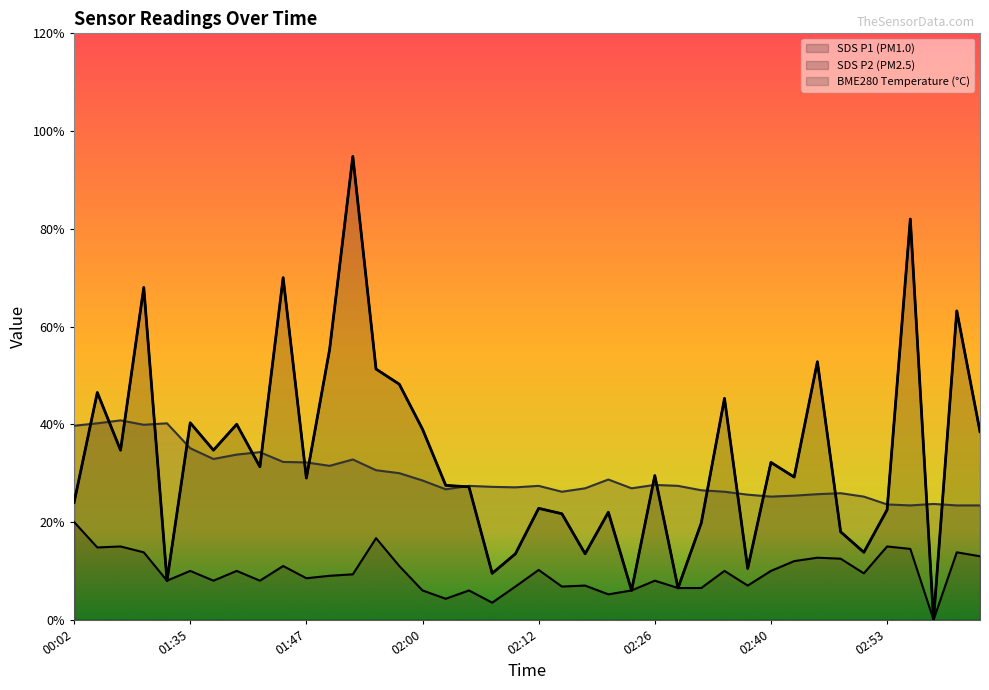

Reading left to right, what are all the values shown in this chart?

BME280_temperature: 4.0	4.0	4.1	4.0	4.0	3.5	3.3	3.4	3.4	3.2	3.2	3.1	3.3	3.1	3.0	2.9	2.7	2.7	2.7	2.7	2.7	2.6	2.7	2.9	2.7	2.8	2.7	2.6	2.6	2.6	2.5	2.5	2.6	2.6	2.5	2.4	2.3	2.4	2.3	2.3
SDS_P1: 2.4	4.7	3.5	6.8	0.8	4.0	3.5	4.0	3.1	7.0	2.9	5.5	9.5	5.1	4.8	3.9	2.8	2.7	0.9	1.4	2.3	2.2	1.4	2.2	0.6	3.0	0.7	2.0	4.5	1.1	3.2	2.9	5.3	1.8	1.4	2.2	8.2	0.0	6.3	3.9
SDS_P2: 2.0	1.5	1.5	1.4	0.8	1.0	0.8	1.0	0.8	1.1	0.8	0.9	0.9	1.7	1.1	0.6	0.4	0.6	0.3	0.7	1.0	0.7	0.7	0.5	0.6	0.8	0.7	0.7	1.0	0.7	1.0	1.2	1.3	1.2	0.9	1.5	1.4	0.0	1.4	1.3